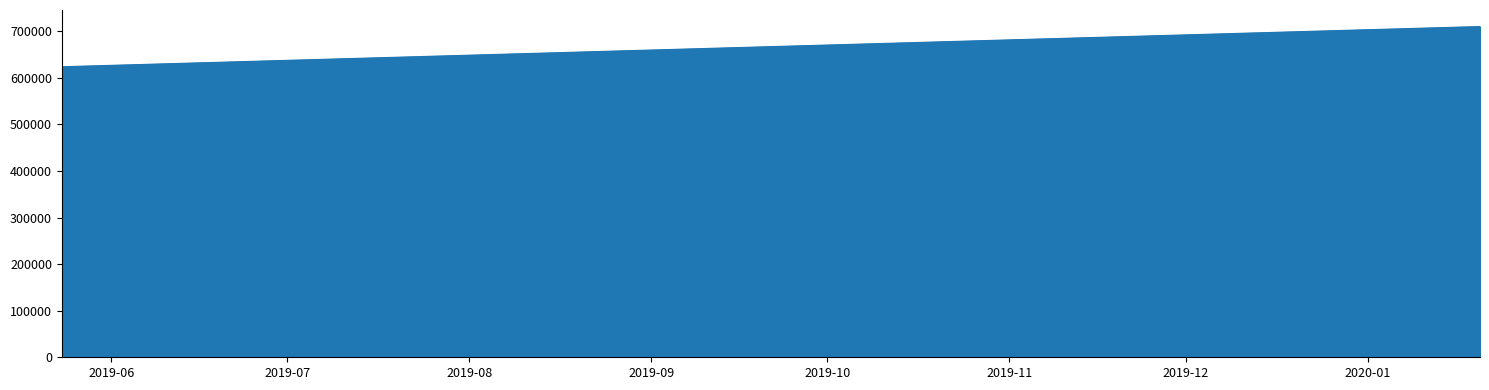

Does the chart display data point markers on the line(s)?

No